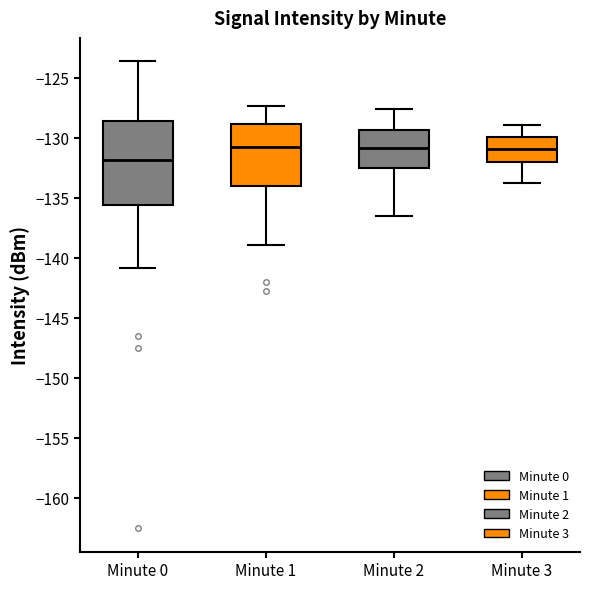

Reading left to right, transcribe this box plot: for each box, give where its median line is, the range the box spans, and where its two whiskers end, as read against the y-axis. The values are not printed on the chart, so give them approximately, as read against the axis.

Minute 0: median -132.0, box -135.5 to -128.5, whiskers -141.0 to -123.5
Minute 1: median -130.5, box -134.0 to -129.0, whiskers -139.0 to -127.5
Minute 2: median -131.0, box -132.5 to -129.5, whiskers -136.5 to -127.5
Minute 3: median -131.0, box -132.0 to -130.0, whiskers -134.0 to -129.0